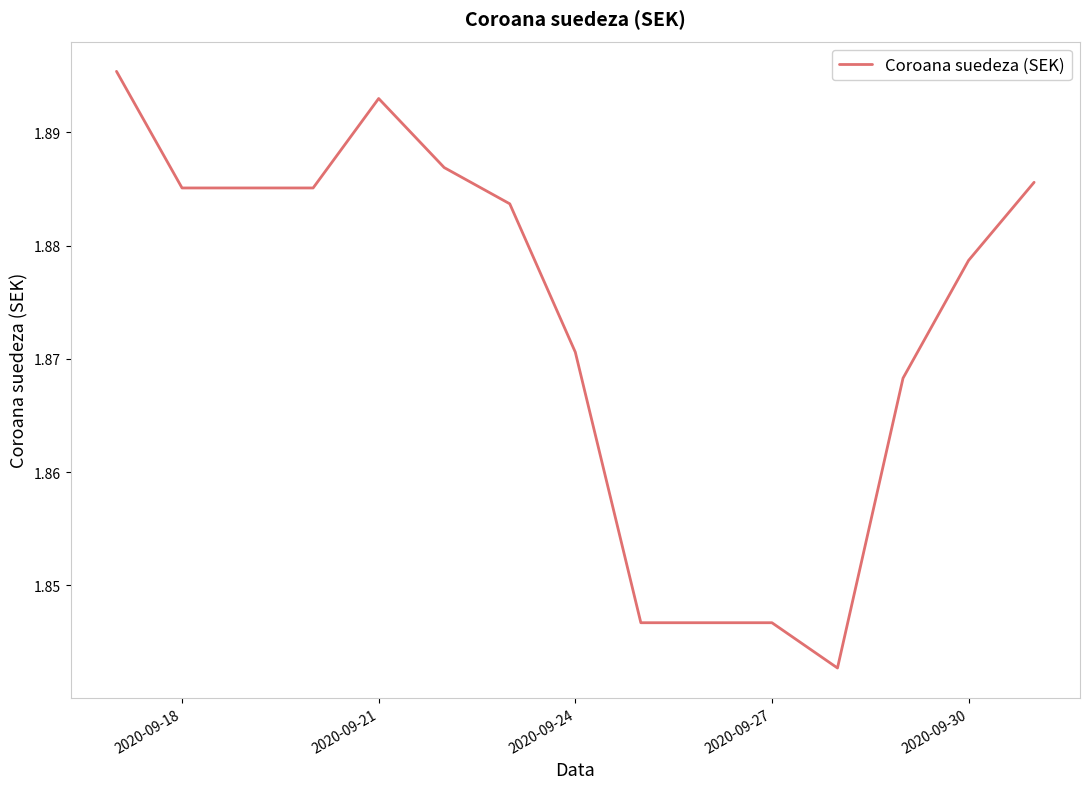

What is the maximum value shown in the chart?

1.9